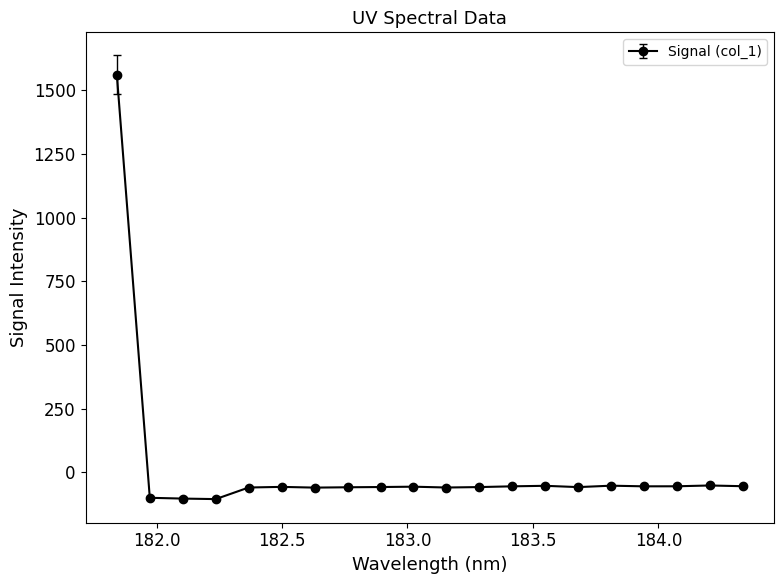

What is the smallest value displayed?

-104.6